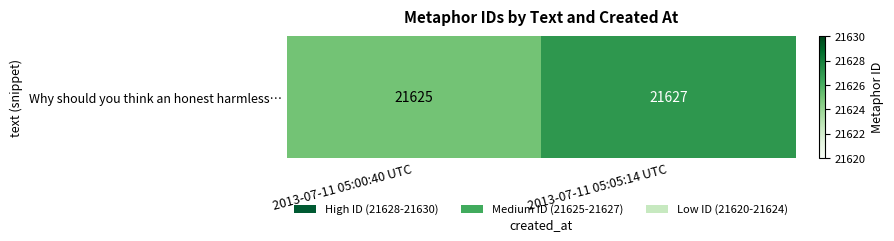

What value does the data have at 2013-07-11 05:00:40 UTC?

21625